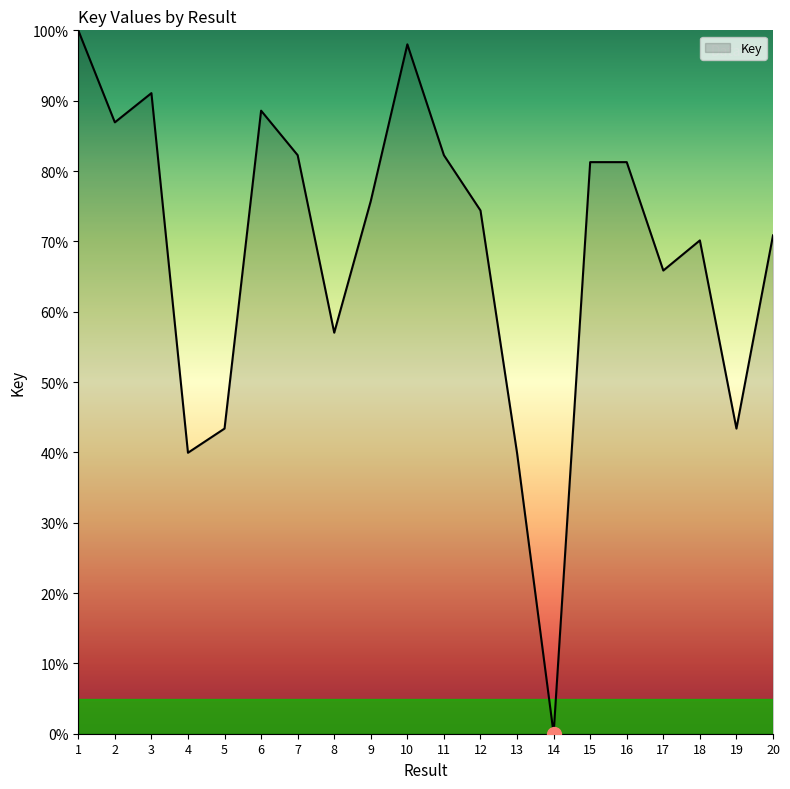

Is it true that the value at 7 is 32.7?

False